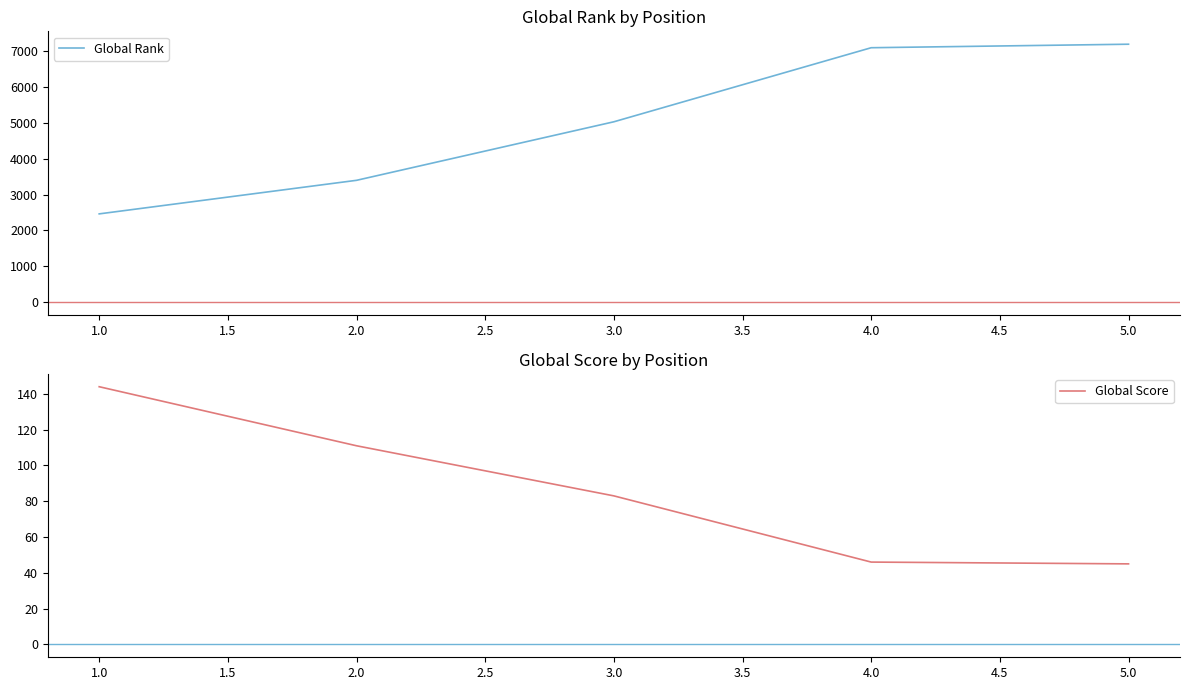

True or false: Global Score and Global Rank cross at least once.

False